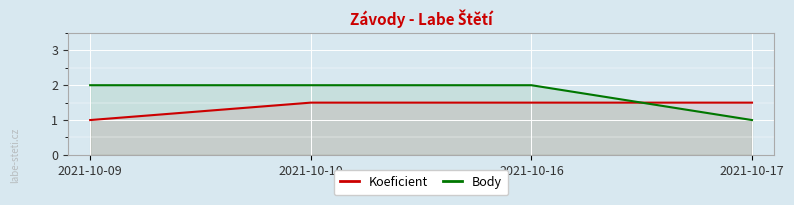

After their last crossing, which series has the higher values: Body or Koeficient?

Koeficient